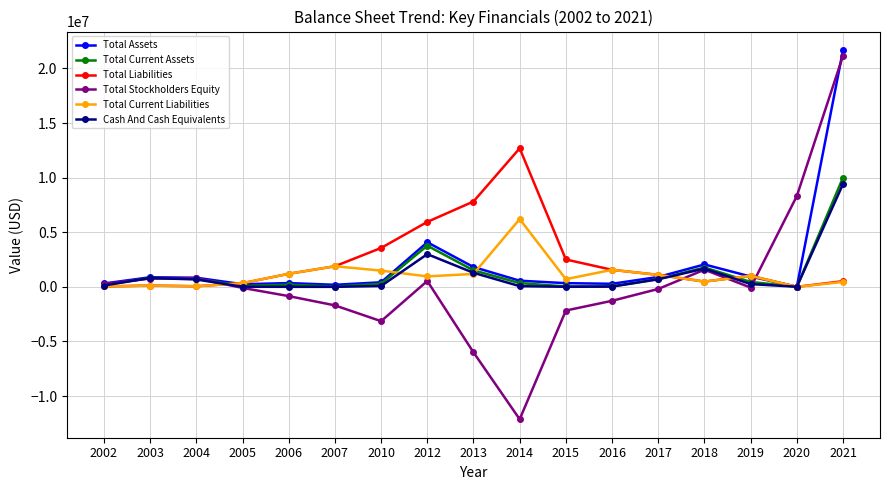

In Total Current Liabilities, how many points are lower than both neighbors (excluding endpoints)?

5